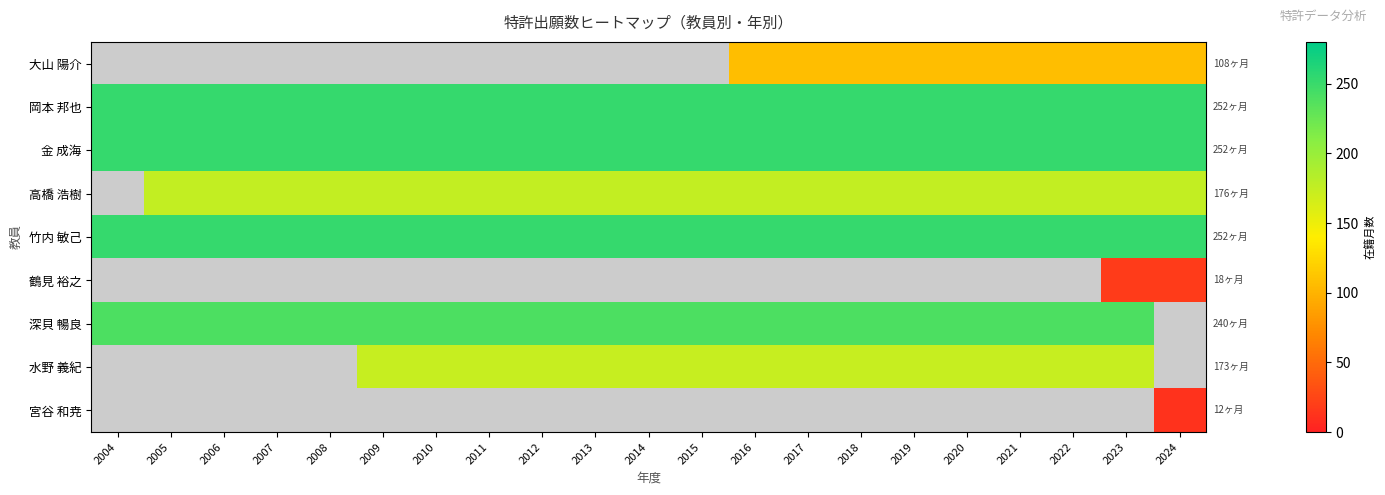

What is the approximate value of 大山 陽介 at 2019?

108.0